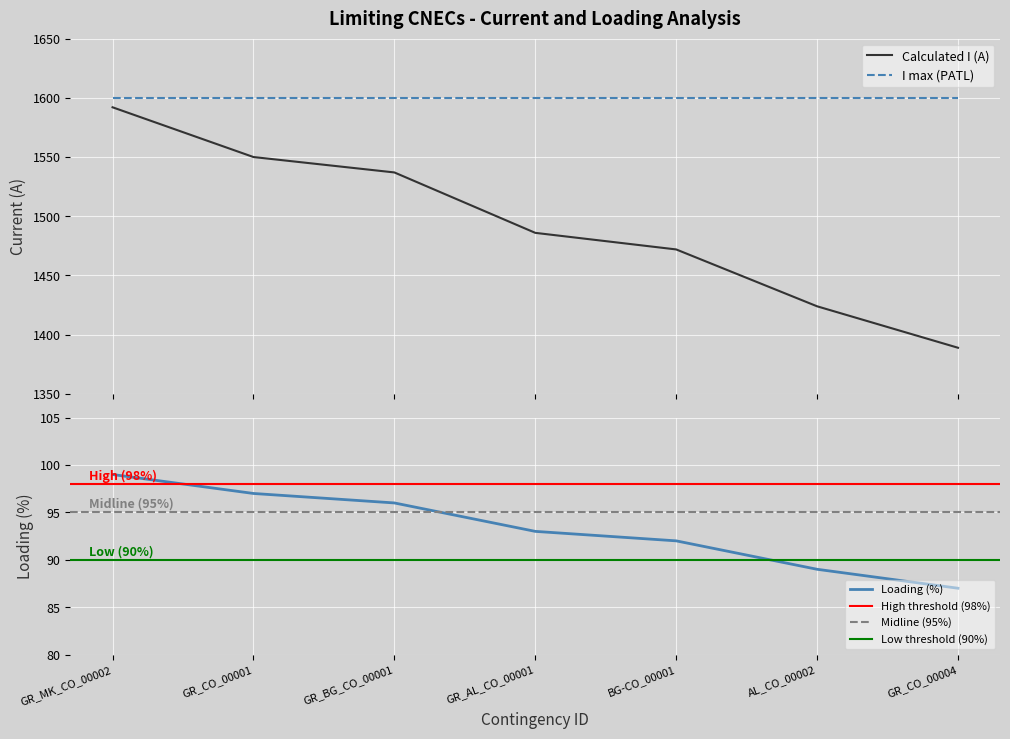

Rank the categories by Calculated I (A) value from lowest to highest.

GR_CO_00004, AL_CO_00002, BG-CO_00001, GR_AL_CO_00001, GR_BG_CO_00001, GR_CO_00001, GR_MK_CO_00002